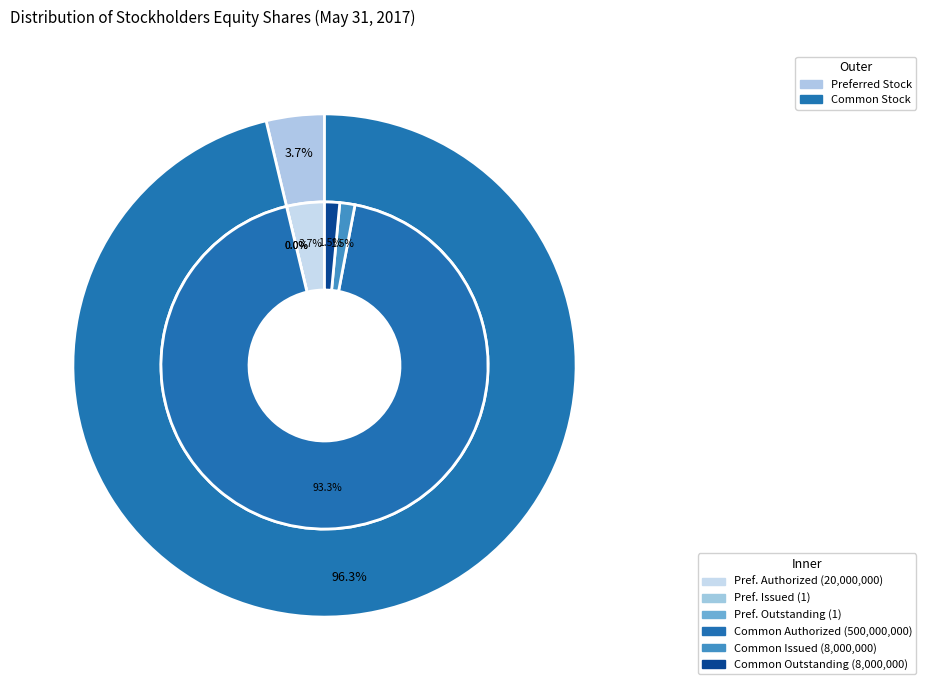

To the nearest percent, what is the difference between the Common Stock Shares Outstanding and Common Stock Shares Authorized slice percentages?

92%